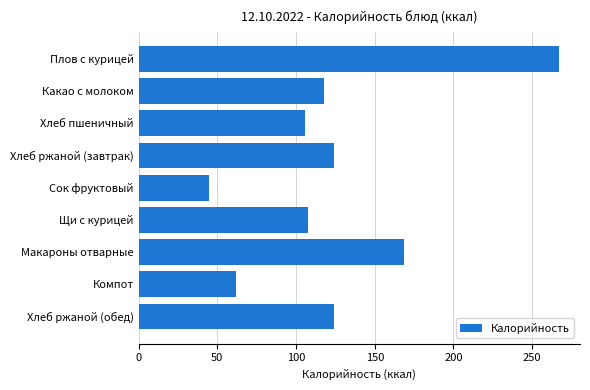

Approximately how many times larger is the value at Щи с курицей compared to Компот?

1.7